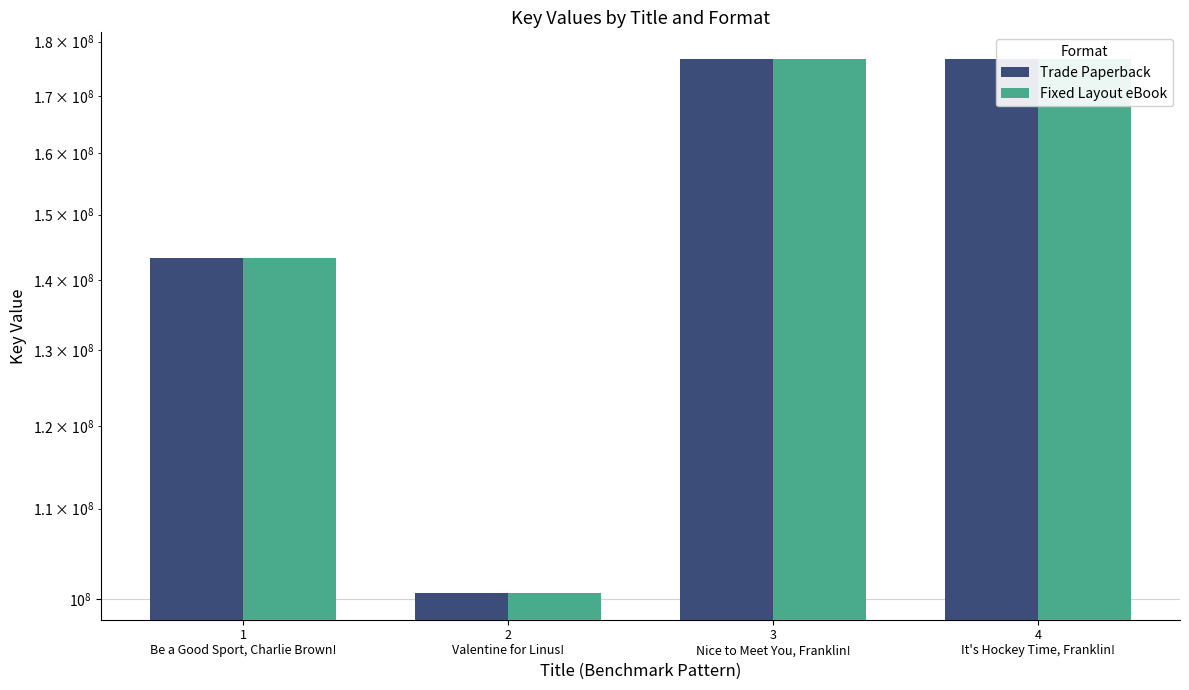

Reading left to right, transcribe all the data shown in this chart.

Trade Paperback: 1
Be a Good Sport, Charlie Brown!=143349419	2
Valentine for Linus!=100643376	3
Nice to Meet You, Franklin!=176740348	4
It's Hockey Time, Franklin!=176739723
Fixed Layout eBook: 1
Be a Good Sport, Charlie Brown!=143349419	2
Valentine for Linus!=100643376	3
Nice to Meet You, Franklin!=176740348	4
It's Hockey Time, Franklin!=176739723